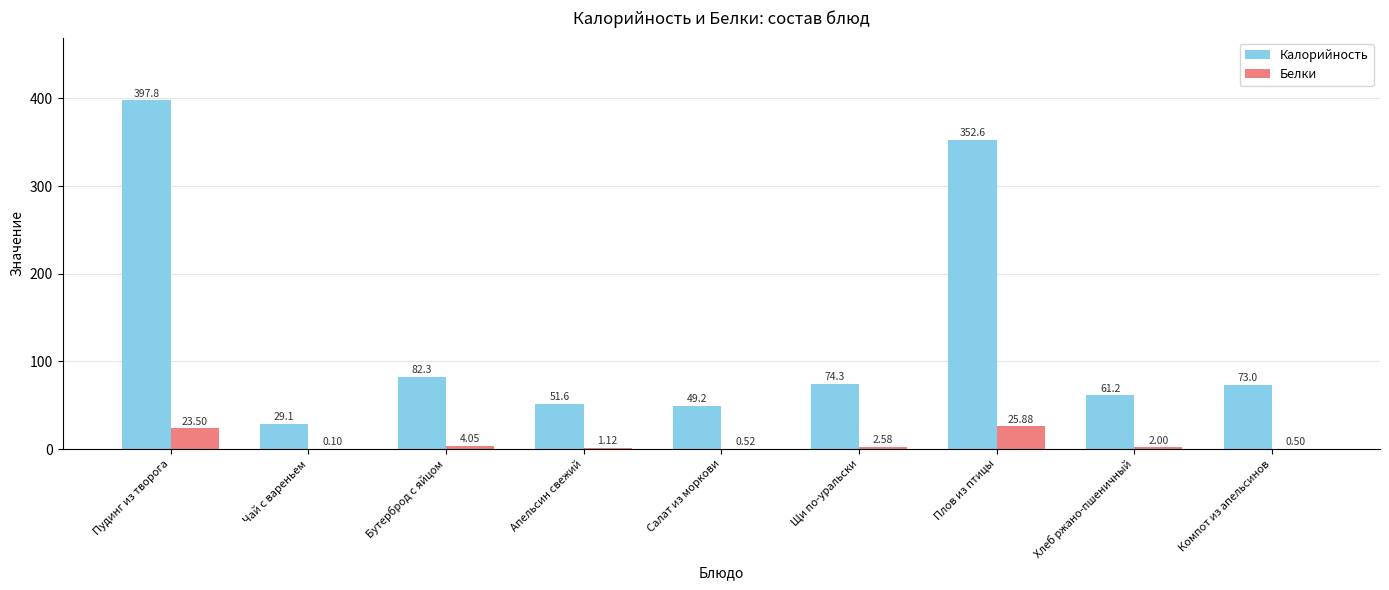

Does the chart contain stacked bars?

No